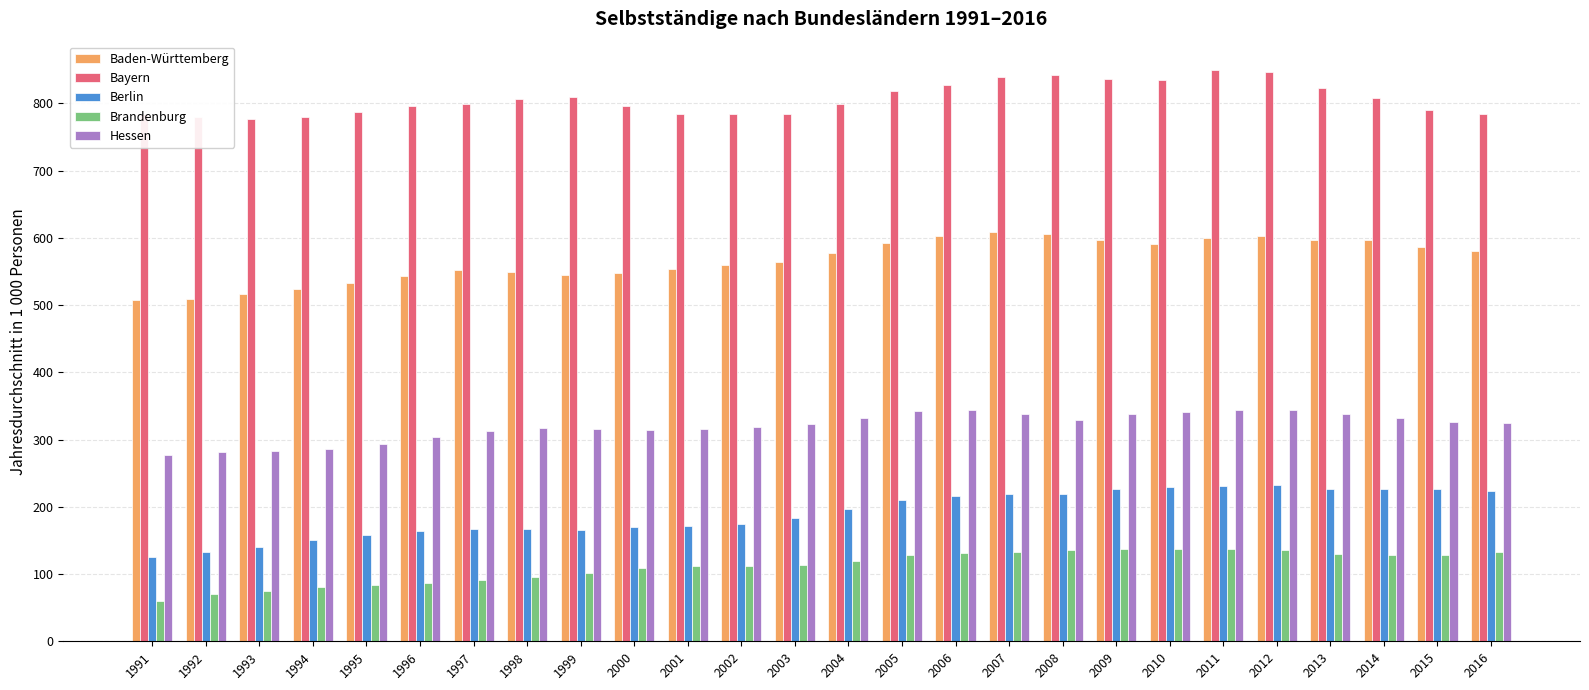

What is the difference between the second highest and minimum values in the Brandenburg series?

77.7